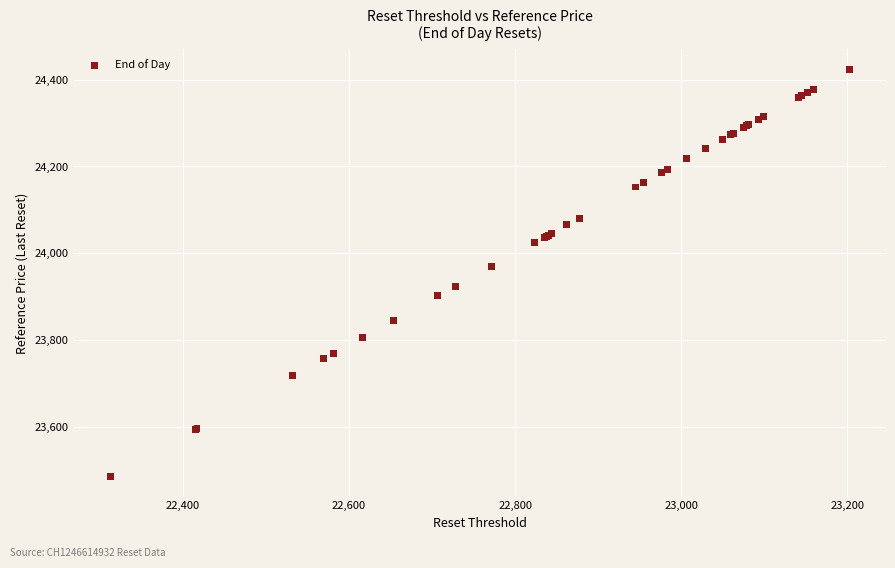

What Y value in the scatter plot is closest to 23955?

23970.4